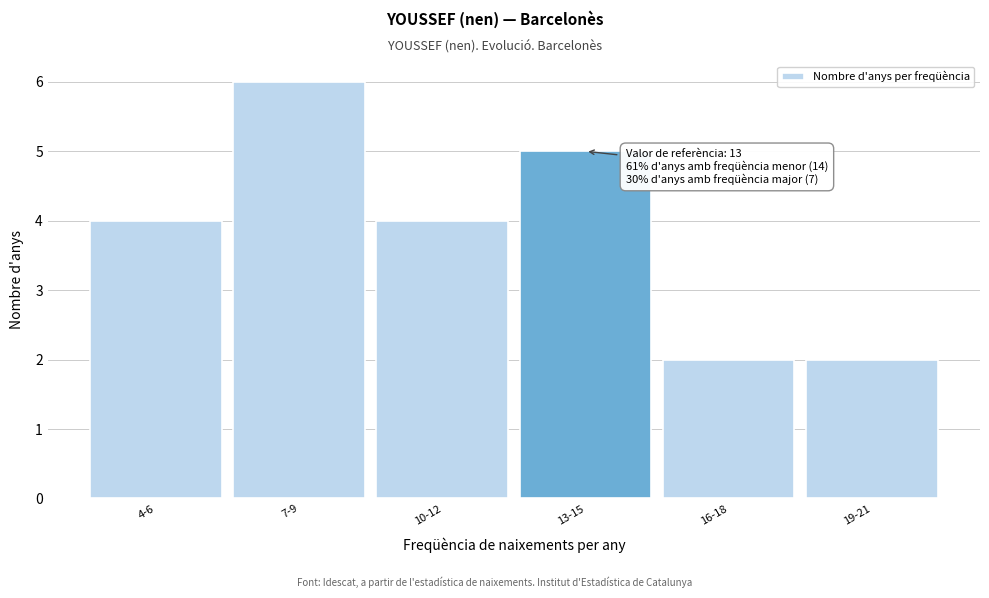

Reading right to left, extract all data points from this chart.

2	2	5	4	6	4